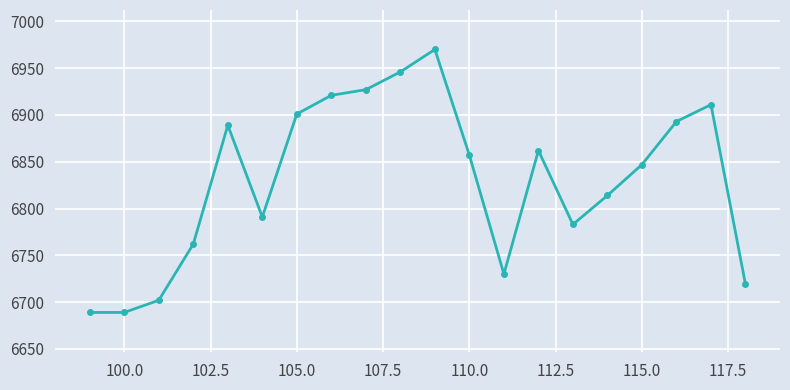

What is the smallest value displayed?

6689